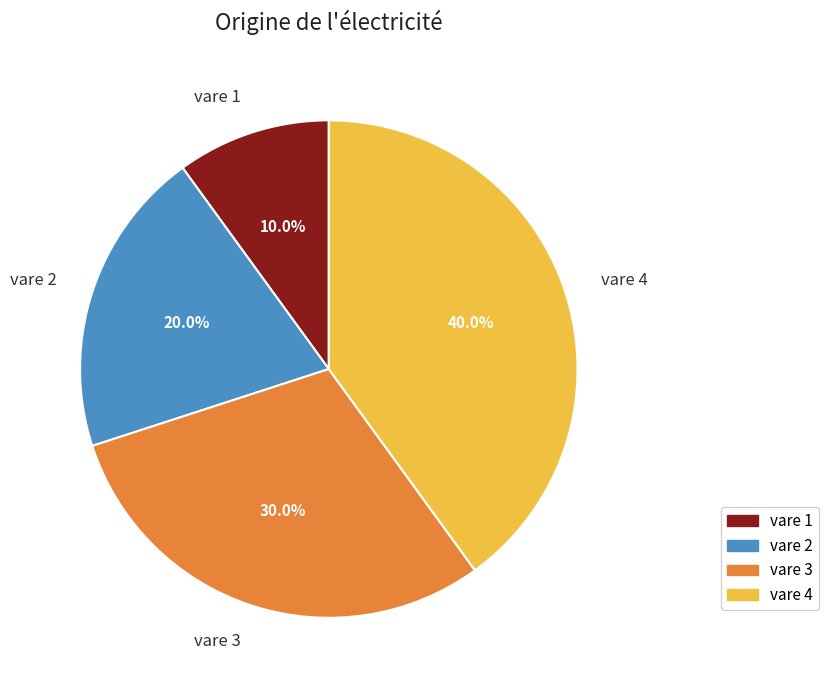

Count the number of slices in the pie.

4